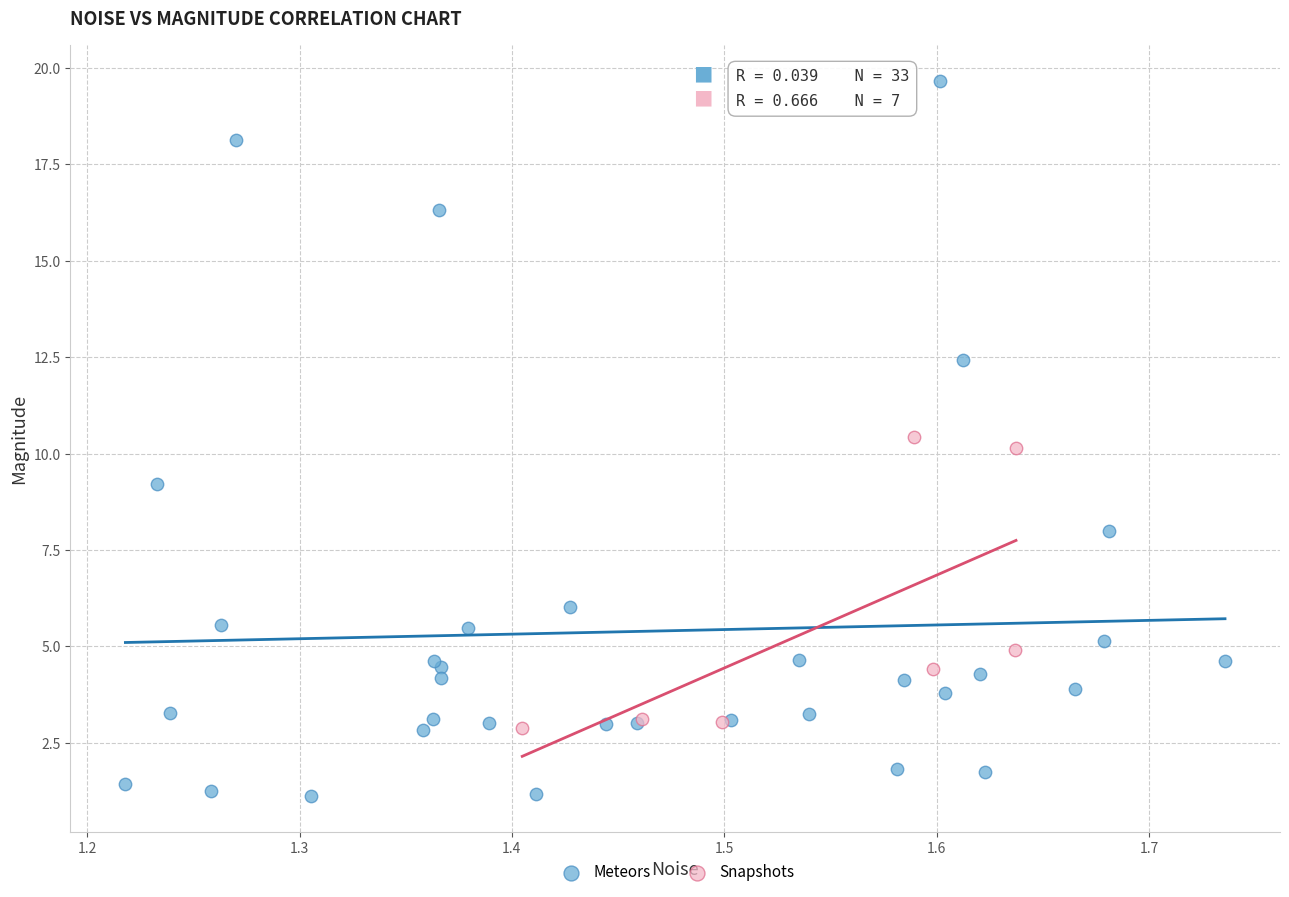

Which series reaches the minimum Y coordinate?

Meteors